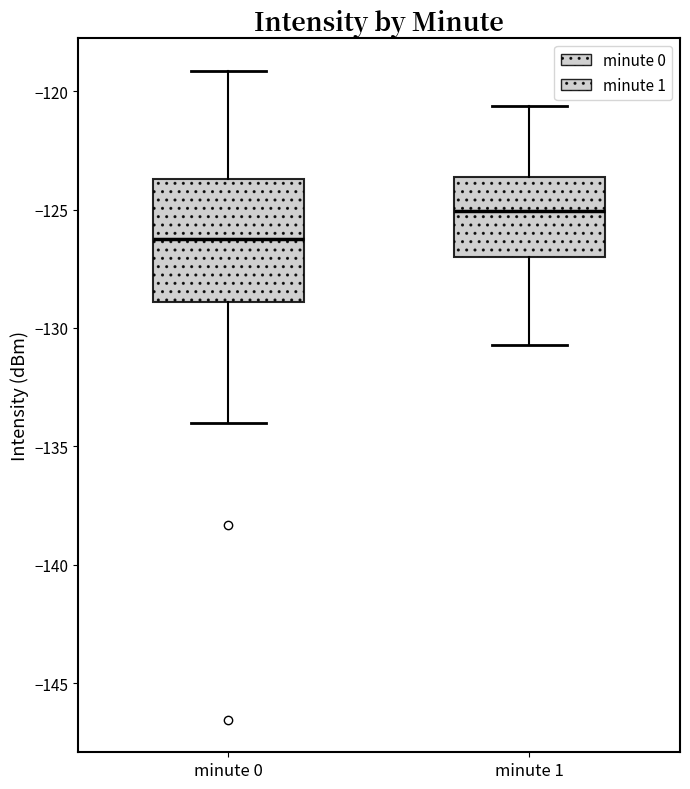

Where does the median line of the box for minute 0 sit on the y-axis? The values are not printed on the chart, so give them approximately, as read against the axis.

-126.0